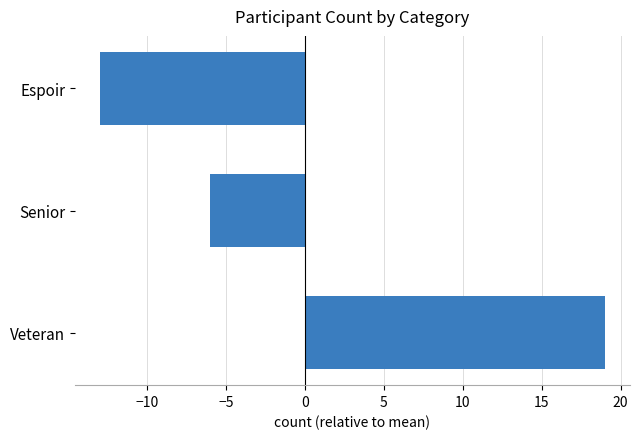

What is the change in value from Veteran to Senior?

-25